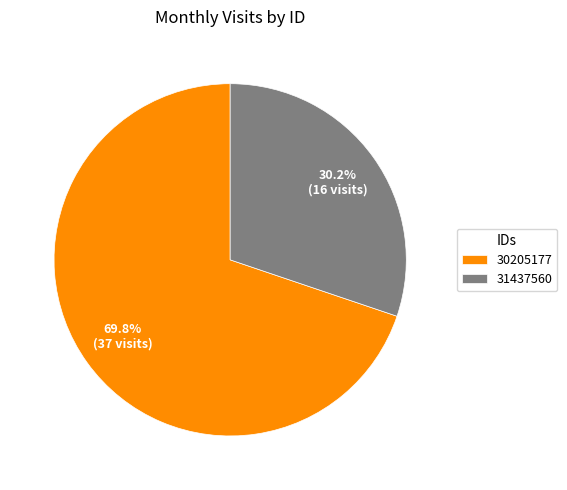

To the nearest percent, what is the average slice percentage?

50%